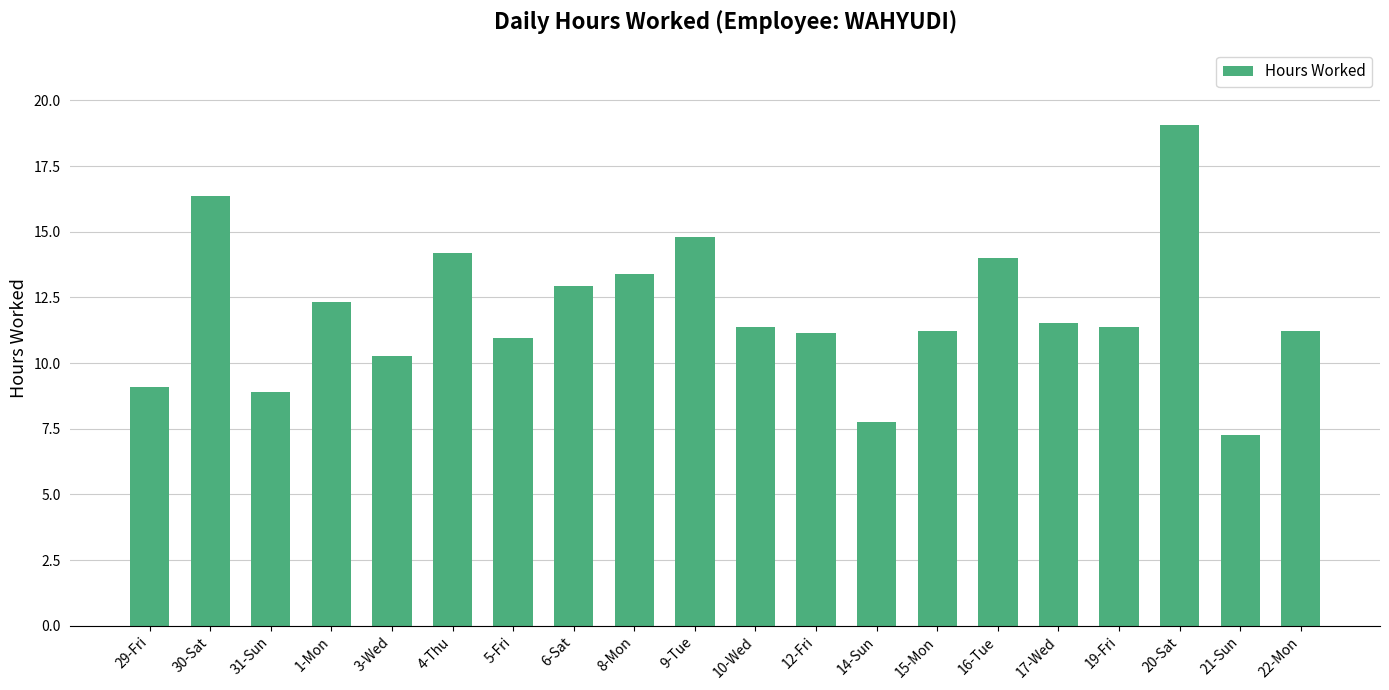

At which label is the value closest to 13?

6-Sat